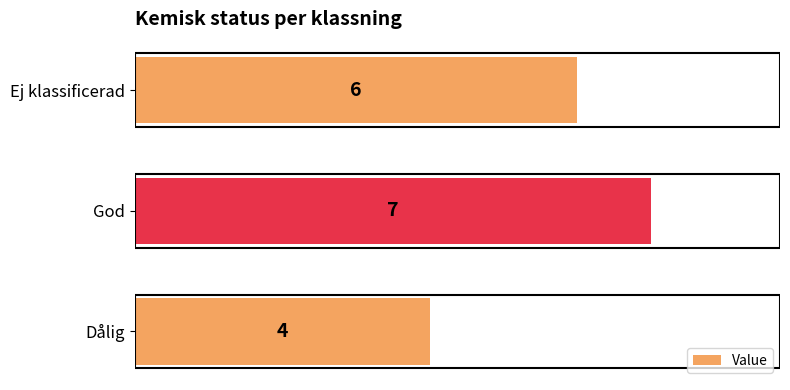

Are the bars grouped side by side (vs. stacked)?

No